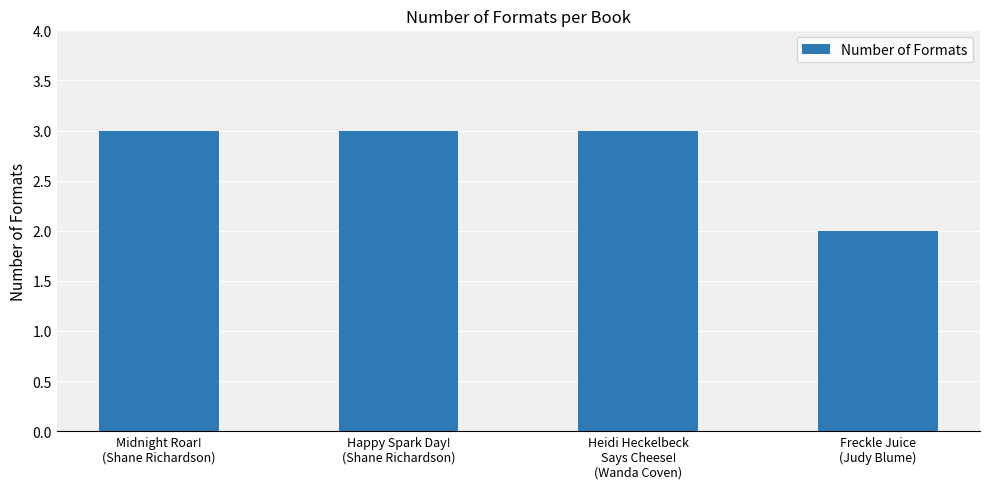

Approximately how many times larger is the value at Happy Spark Day!
(Shane Richardson) compared to Heidi Heckelbeck
Says Cheese!
(Wanda Coven)?

1.0